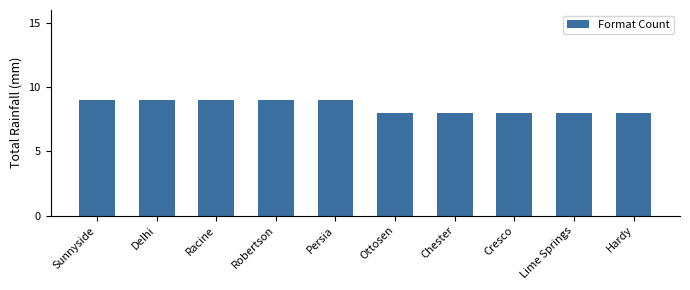

What position from the right is Chester?

4